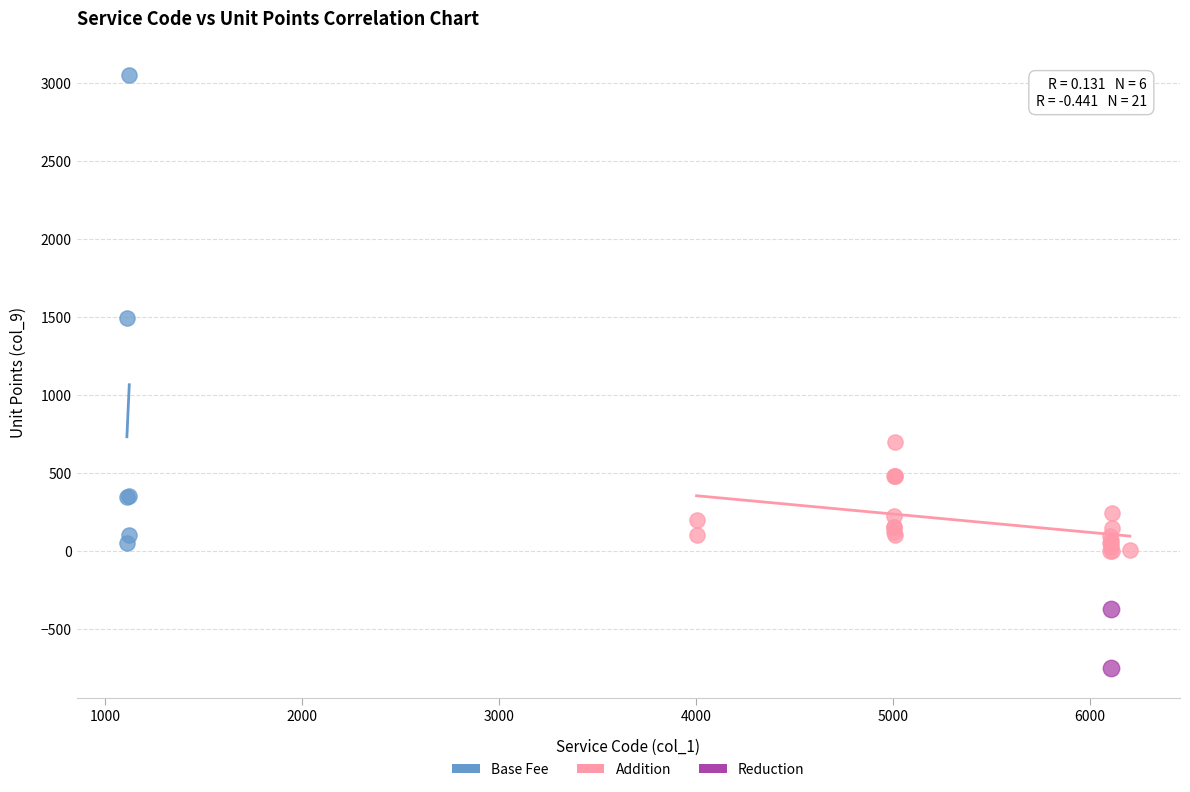

What are all the series names shown in the legend?

Base Fee, Addition, Reduction